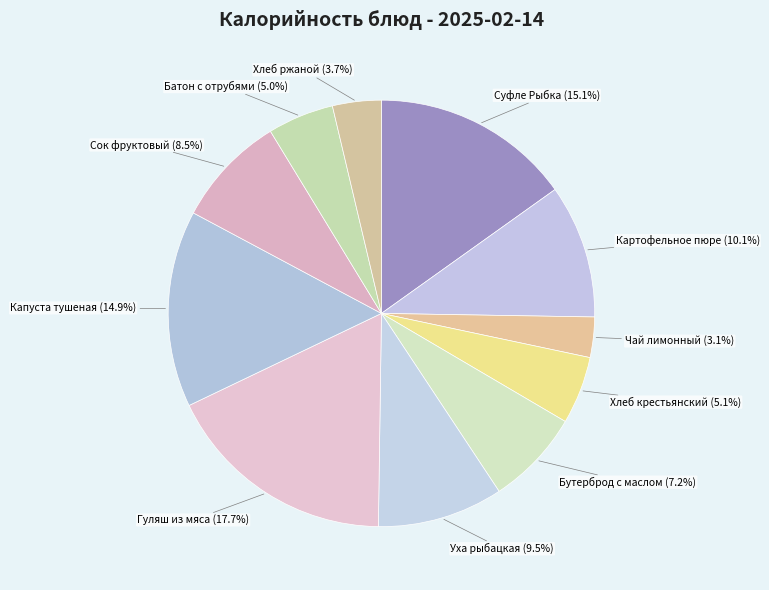

Which slice is the largest?

Гуляш из мяса